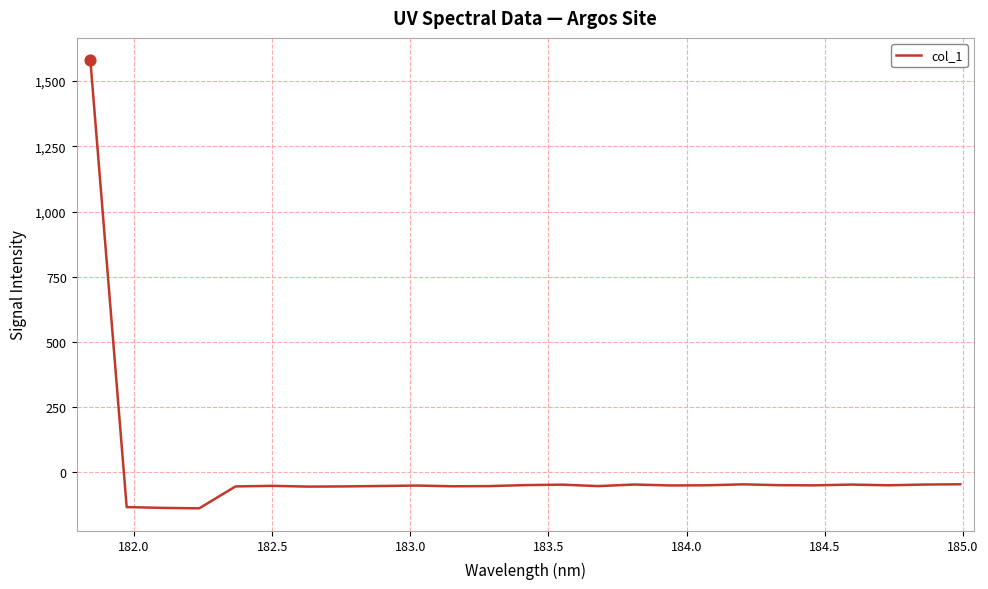

What is the greatest value displayed?

1579.9